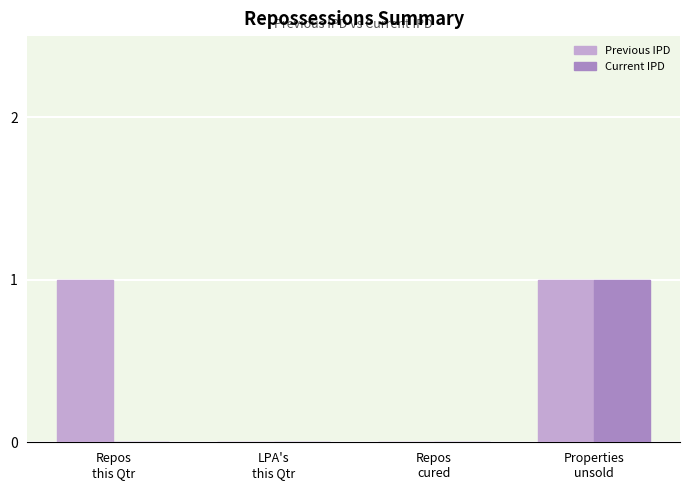

Which series has the largest total across all categories?

Previous IPD